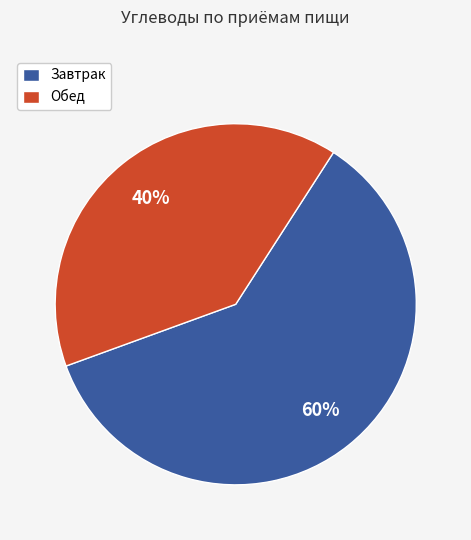

Between Обед and Завтрак, which is larger?

Завтрак